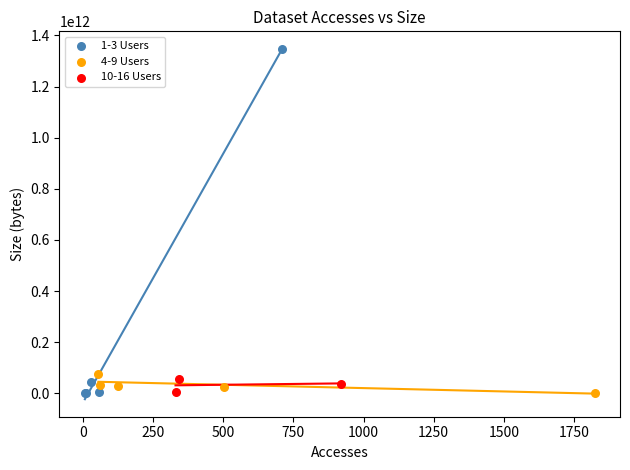

Which series has the widest spread of Y values?

1-3 Users